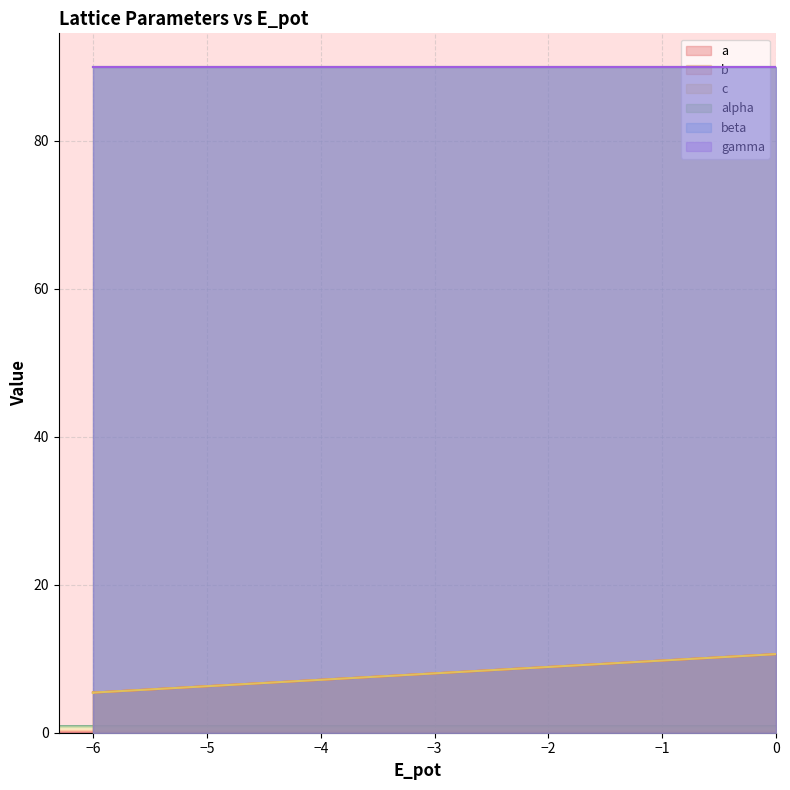

True or false: b and a intersect in this chart.

False